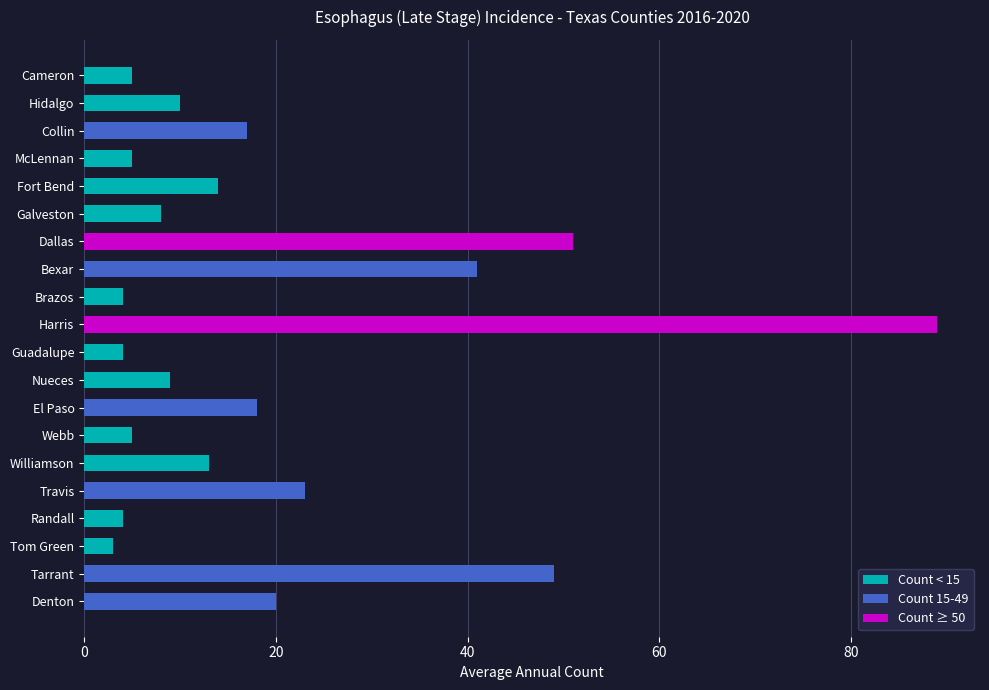

Reading bottom to top, transcribe all the data shown in this chart.

20	49	3	4	23	13	5	18	9	4	89	4	41	51	8	14	5	17	10	5